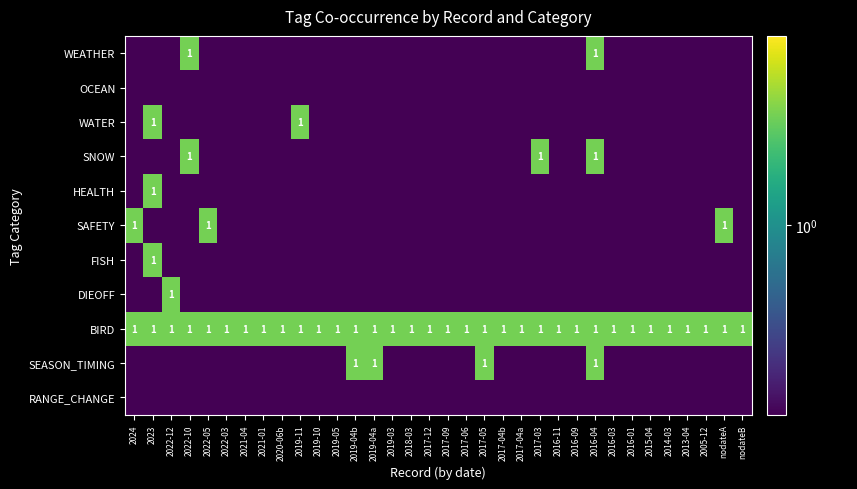

What is the average value of the BIRD series?

1.0